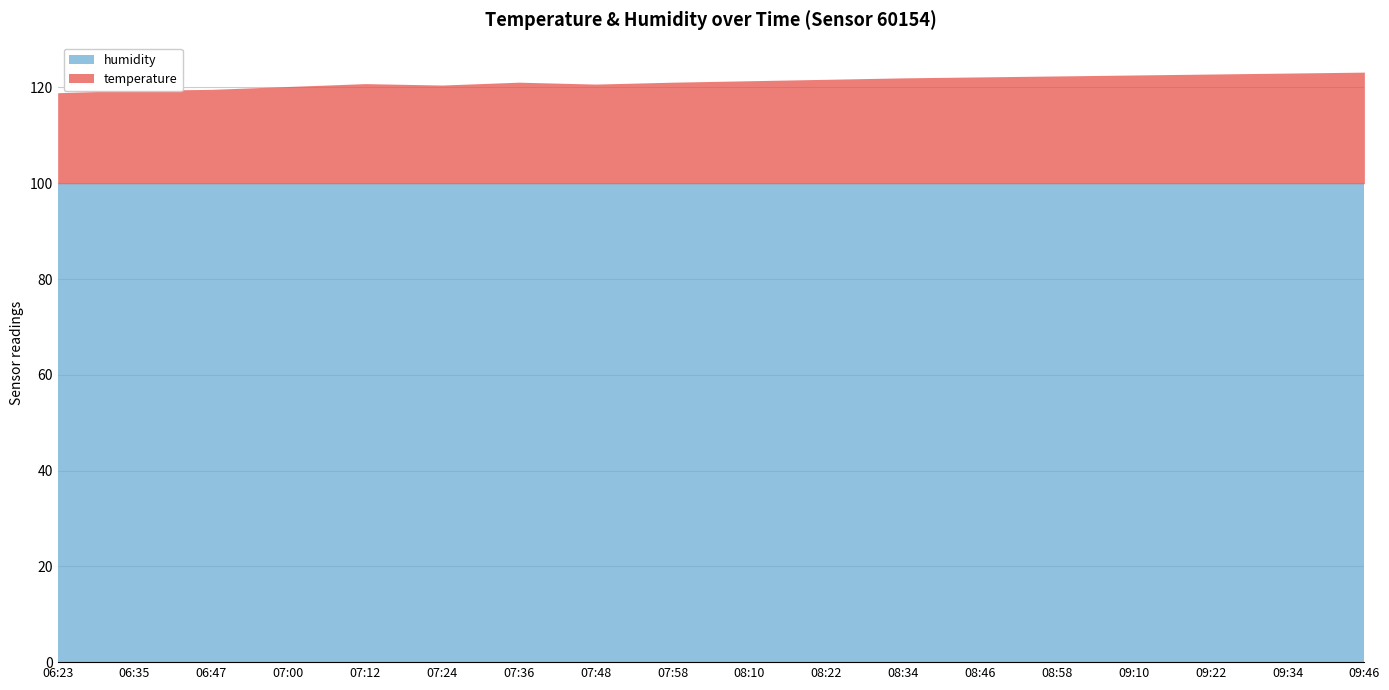

What is the total value across all series at 08:46?

122.2